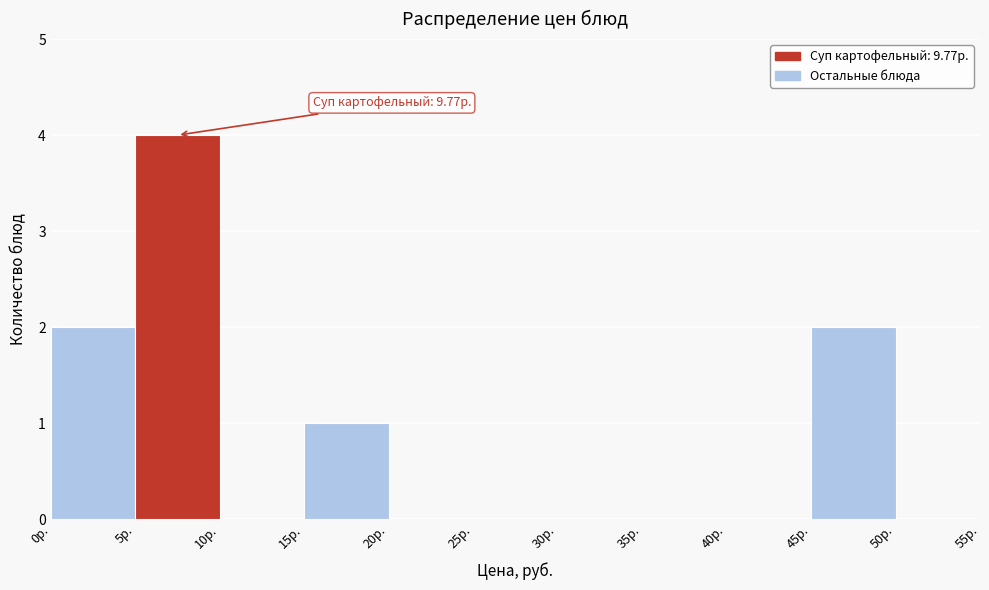

Over which range of the x-axis is the bar tallest?

5 to 10